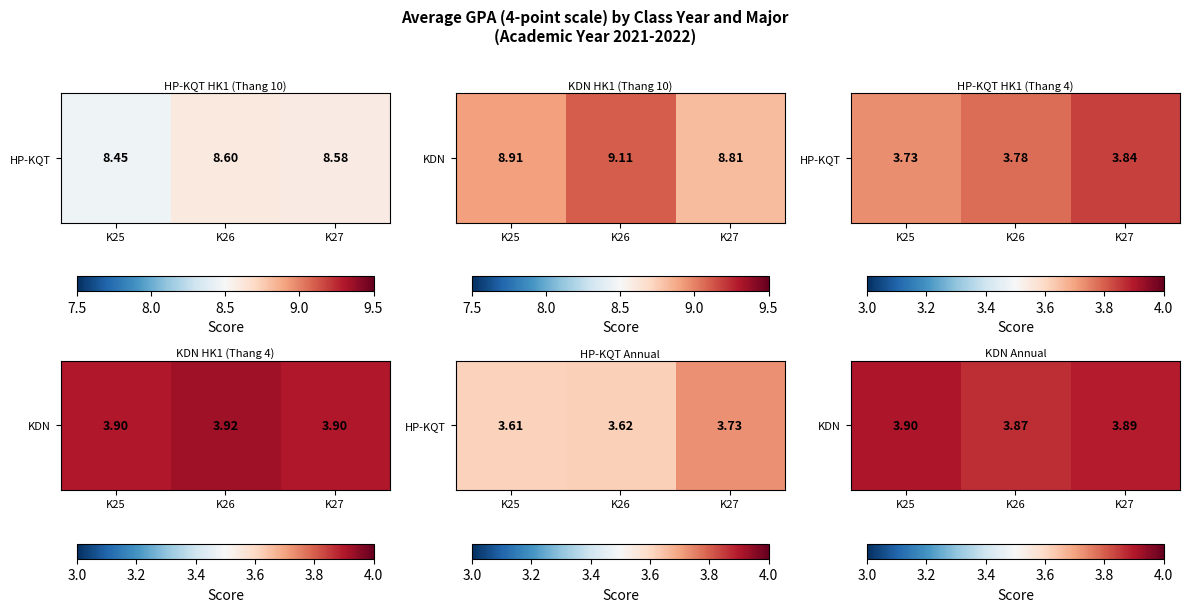

True or false: the data shows 3.9 at K27.

True